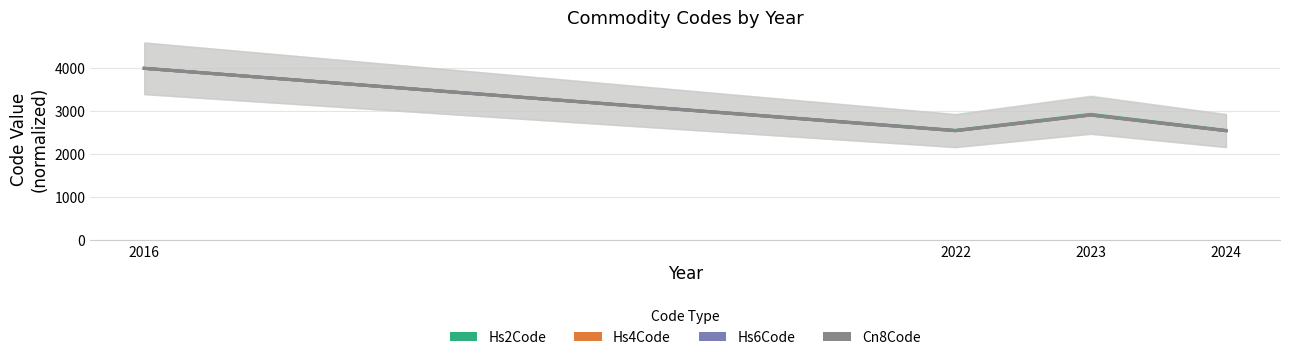

What is the difference between the maximum and minimum values in the Hs4Code series?

1451.0